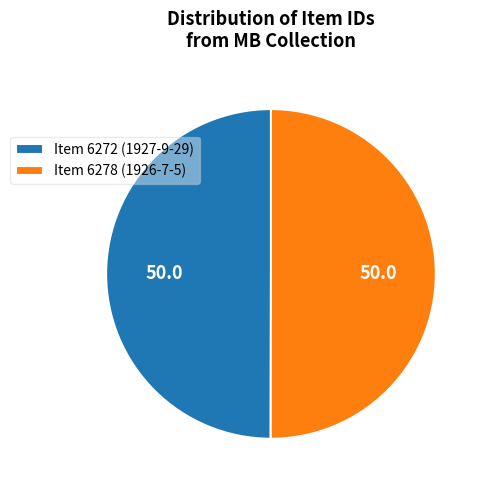

Is the sum of Item 6272 (1927-9-29) and Item 6278 (1926-7-5) greater than half?

Yes